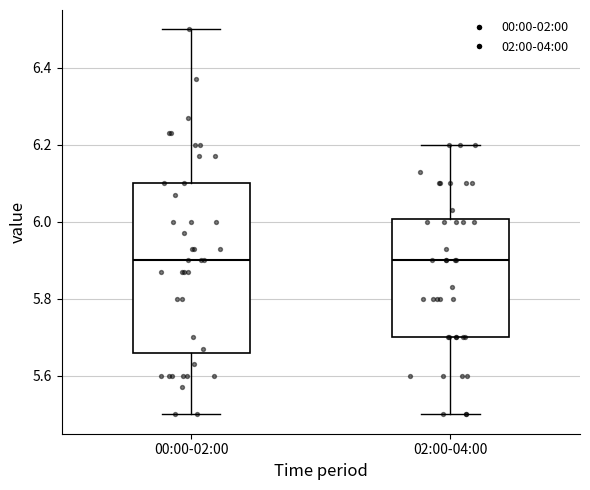

Reading left to right, read every box against the y-axis: the position of its median line, the range the box covers, and the ends of its whiskers. The values are not printed on the chart, so give them approximately, as read against the axis.

00:00-02:00: median 5.90, box 5.66 to 6.10, whiskers 5.50 to 6.50
02:00-04:00: median 5.90, box 5.70 to 6.00, whiskers 5.50 to 6.20